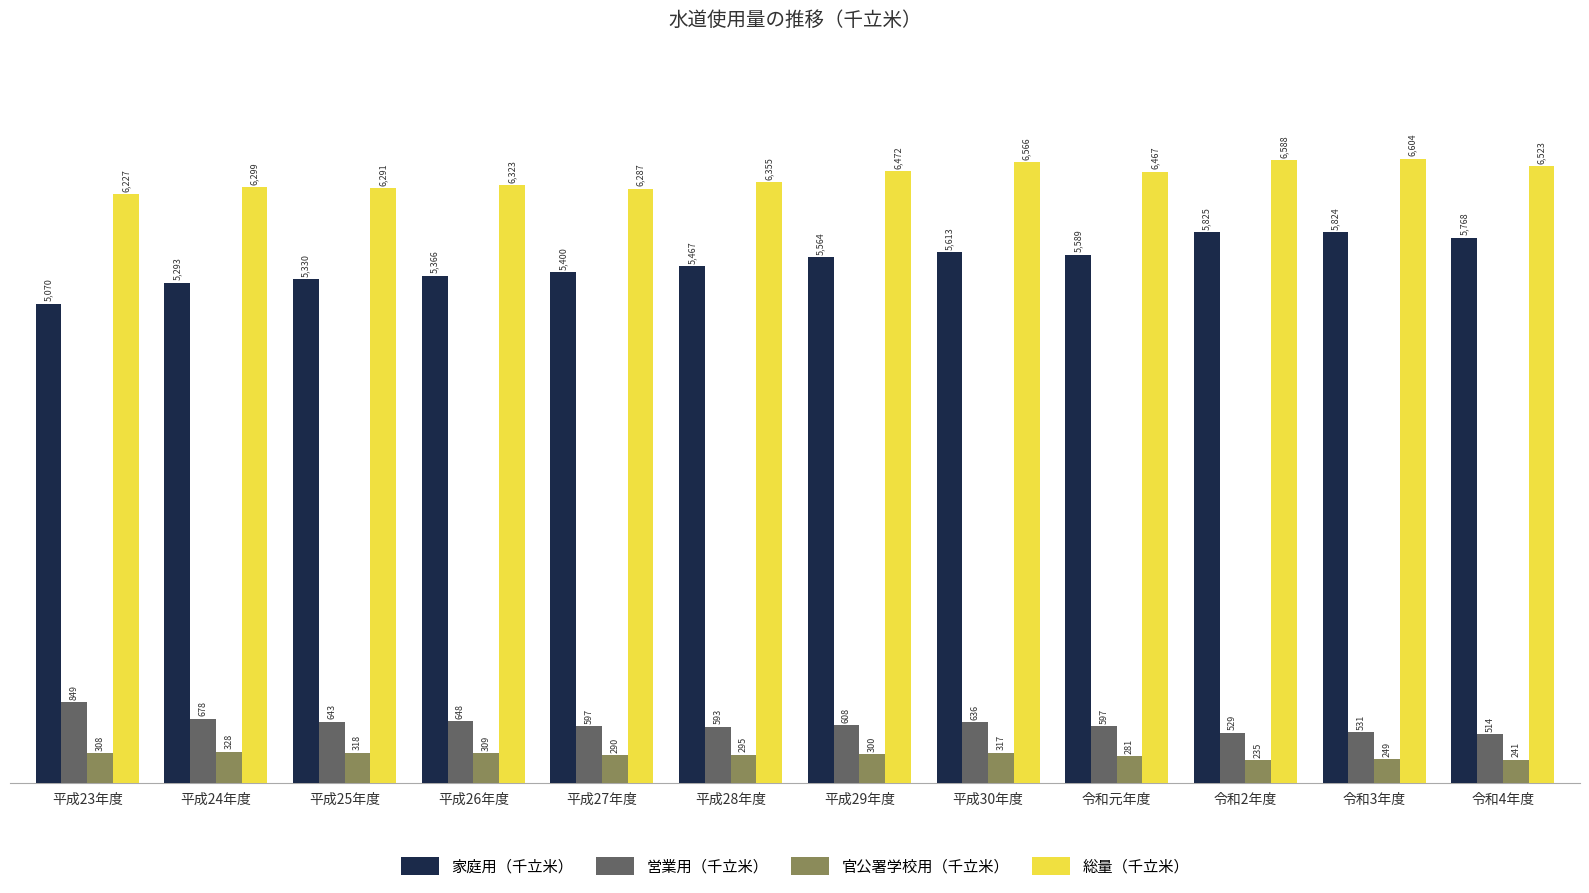

What is the maximum value shown in the chart?

6604